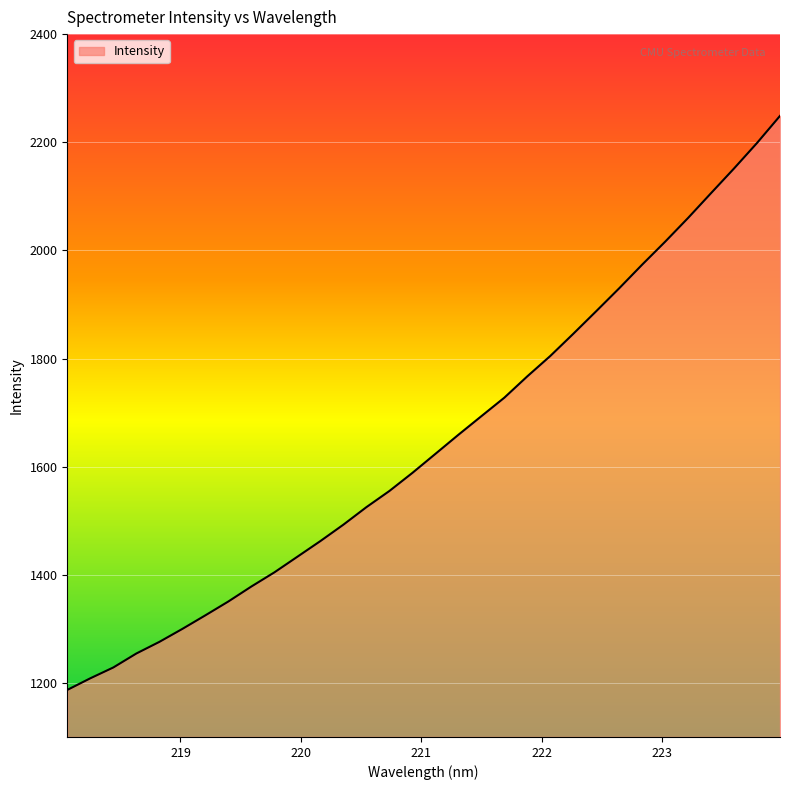

What is the sum of all values?

52662.5